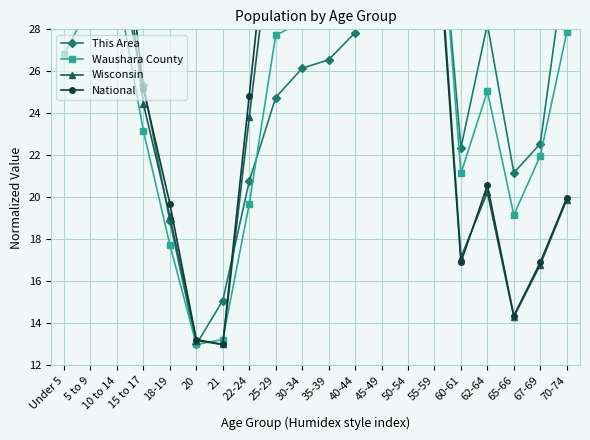

Reading right to left, extract all data points from this chart.

This Area: 70-74=31.7	67-69=22.6	65-66=21.2	62-64=28.2	60-61=22.4	55-59=37.0	50-54=38.0	45-49=39.0	40-44=27.8	35-39=26.5	30-34=26.1	25-29=24.8	22-24=20.8	21=15.1	20=13.0	18-19=18.9	15 to 17=25.4	10 to 14=31.4	5 to 9=31.0	Under 5=31.9
Waushara County: 70-74=27.9	67-69=22.0	65-66=19.2	62-64=25.1	60-61=21.1	55-59=37.5	50-54=38.9	45-49=39.0	40-44=32.2	35-39=28.8	30-34=28.4	25-29=27.7	22-24=19.7	21=13.2	20=13.0	18-19=17.7	15 to 17=23.2	10 to 14=30.1	5 to 9=29.2	Under 5=26.8
Wisconsin: 70-74=19.9	67-69=16.8	65-66=14.3	62-64=20.2	60-61=17.1	55-59=35.3	50-54=38.9	45-49=39.0	40-44=34.9	35-39=32.3	30-34=32.6	25-29=34.3	22-24=23.8	21=13.0	20=13.2	18-19=19.1	15 to 17=24.5	10 to 14=34.5	5 to 9=34.0	Under 5=33.3
National: 70-74=20.0	67-69=16.9	65-66=14.4	62-64=20.6	60-61=16.9	55-59=34.7	50-54=38.4	45-49=39.0	40-44=36.4	35-39=35.4	30-34=35.1	25-29=36.7	22-24=24.8	21=13.0	20=13.2	18-19=19.7	15 to 17=25.2	10 to 14=36.1	5 to 9=35.7	Under 5=35.4